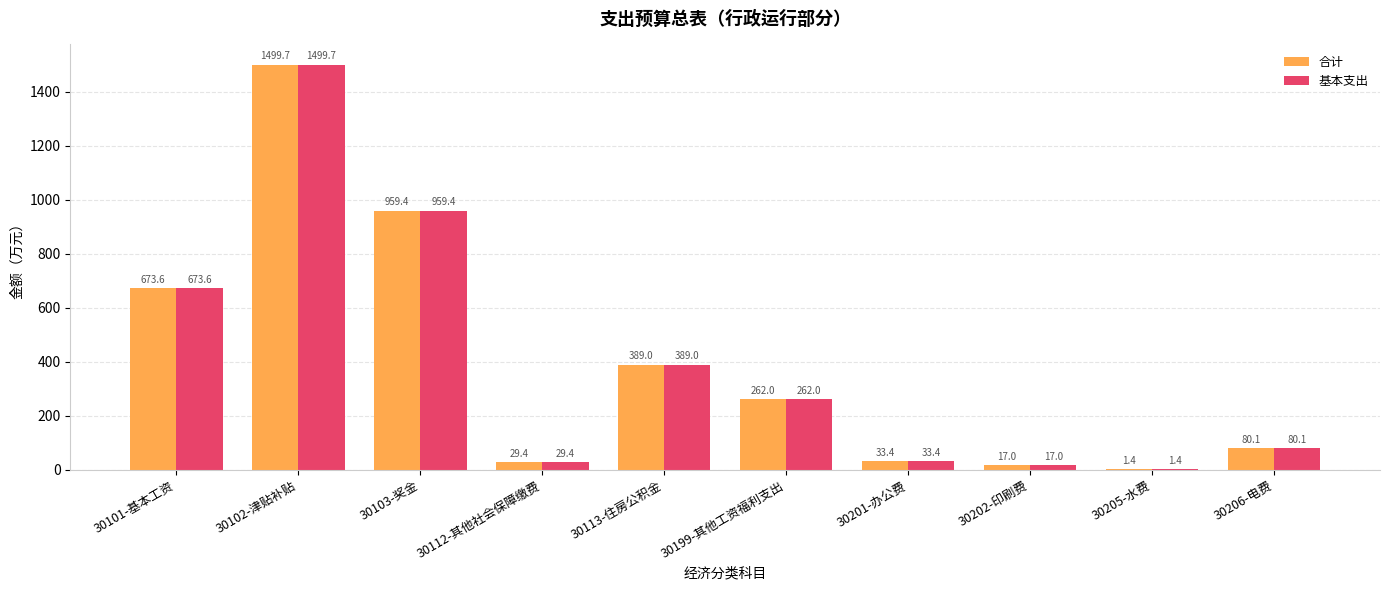

Reading right to left, list all the values displayed in this chart.

合计: 80.1	1.4	17.0	33.4	262.0	389.0	29.4	959.4	1499.7	673.6
基本支出: 80.1	1.4	17.0	33.4	262.0	389.0	29.4	959.4	1499.7	673.6